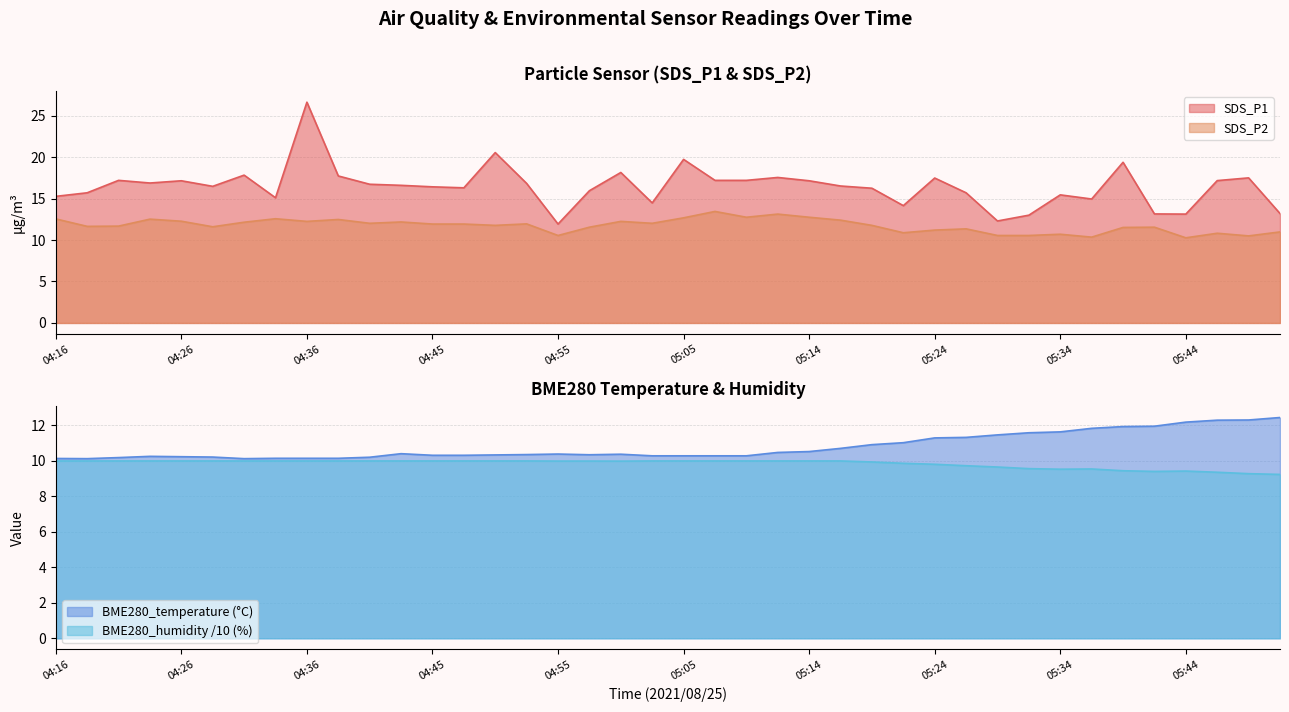

What is the label of the 28th point from the left?

05:22